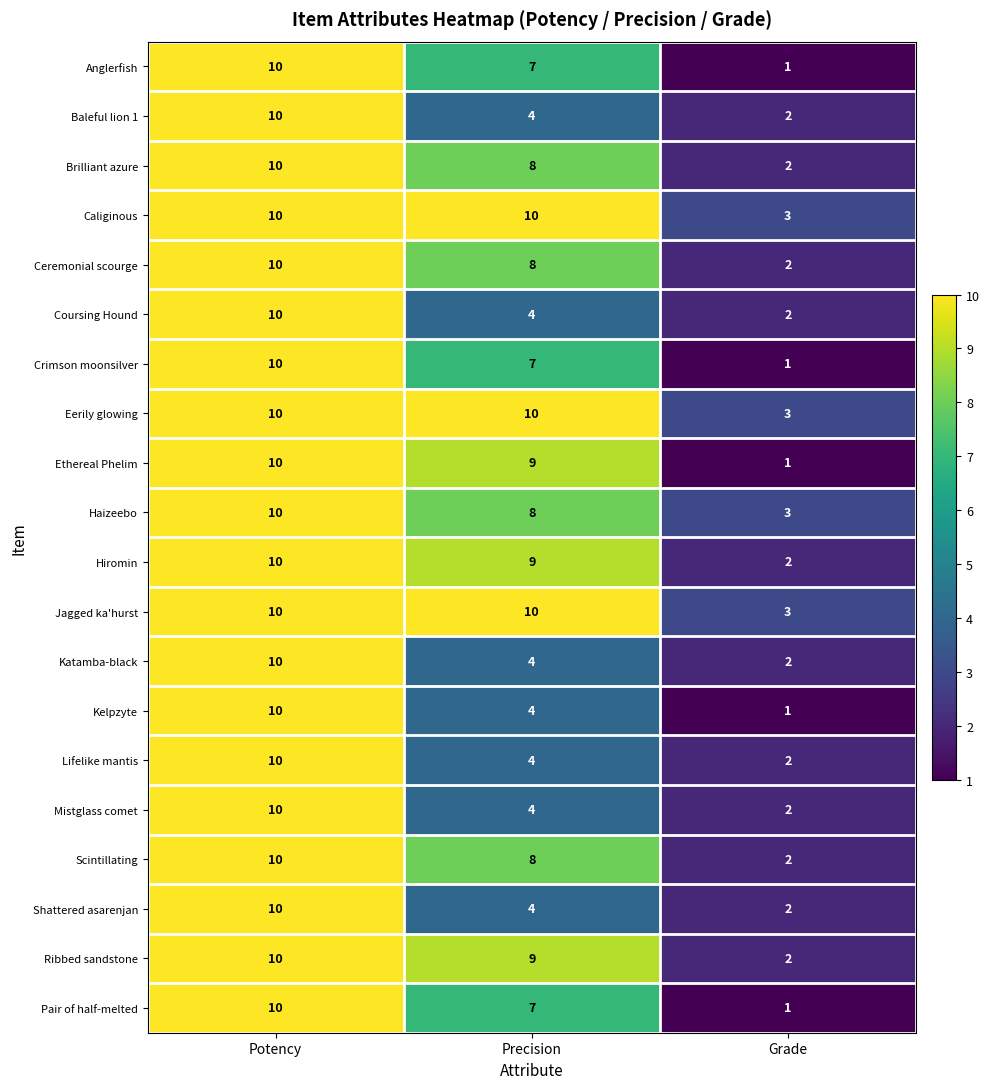

What is the maximum value shown in the chart?

10